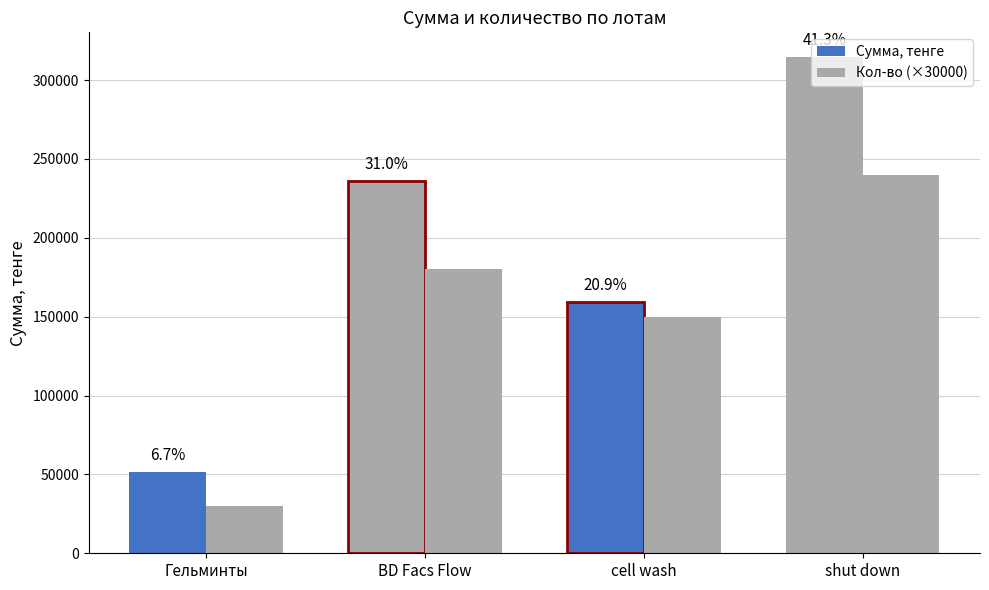

How many groups of bars are there?

4